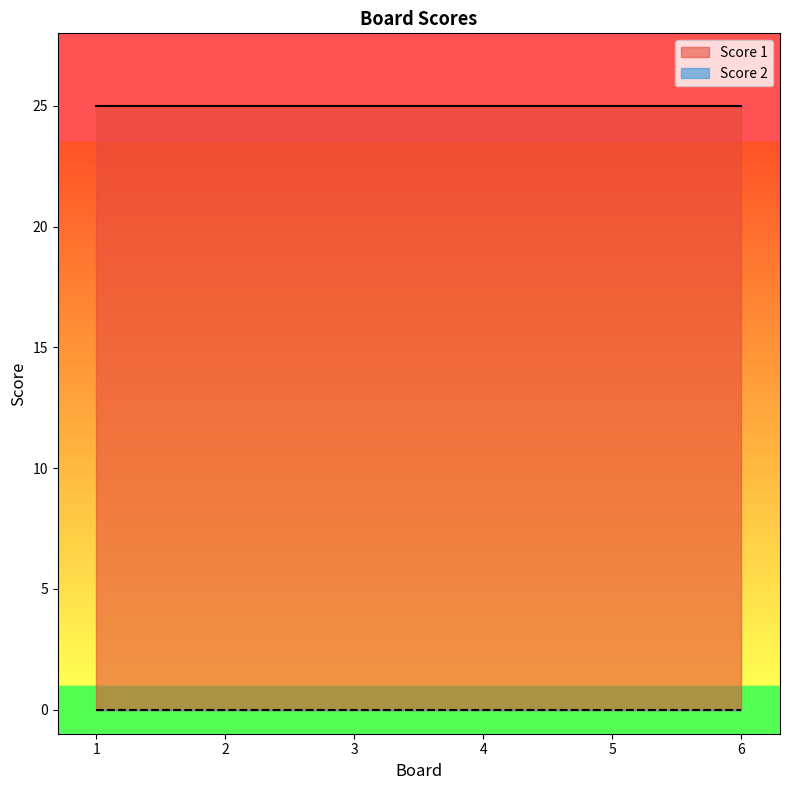

True or false: Score 1 and Score 2 intersect in this chart.

False